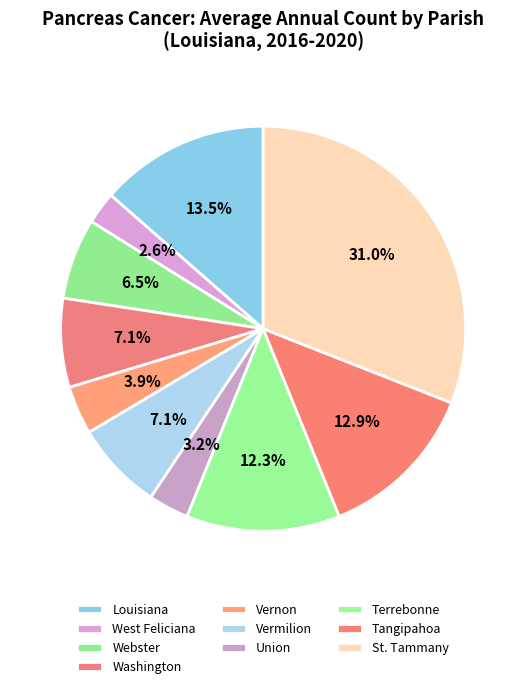

How many slices are in this pie chart?

10